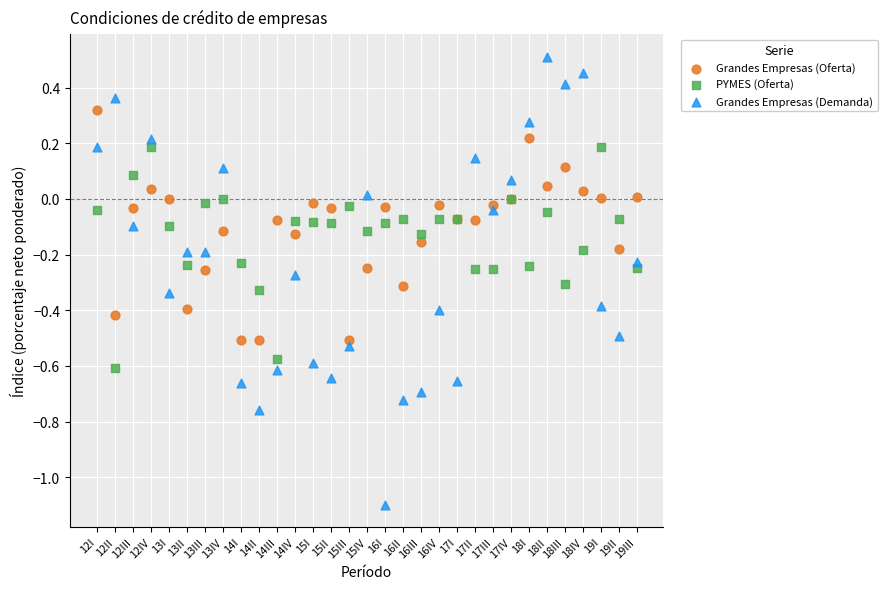

Which series has the widest spread of Y values?

Grandes Empresas (Demanda)